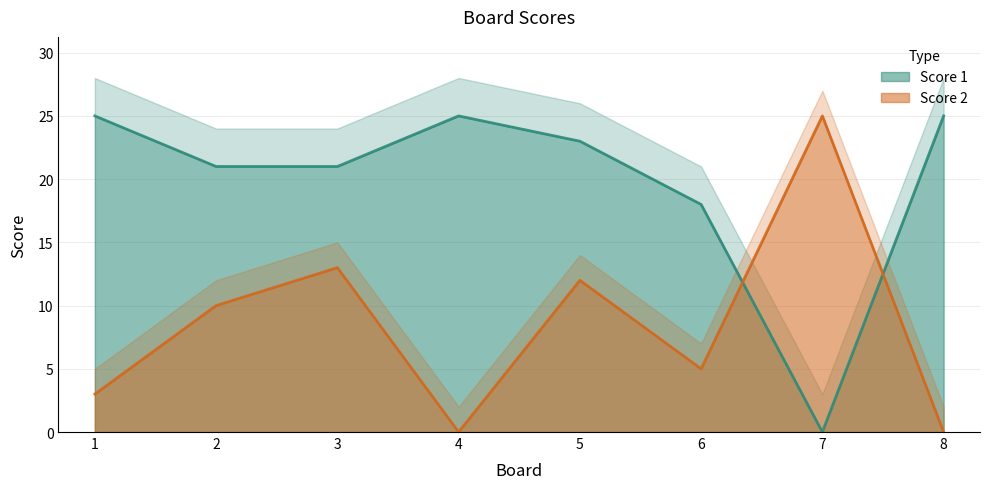

Rank the categories by Score 1 value from highest to lowest.

1, 4, 8, 5, 2, 3, 6, 7